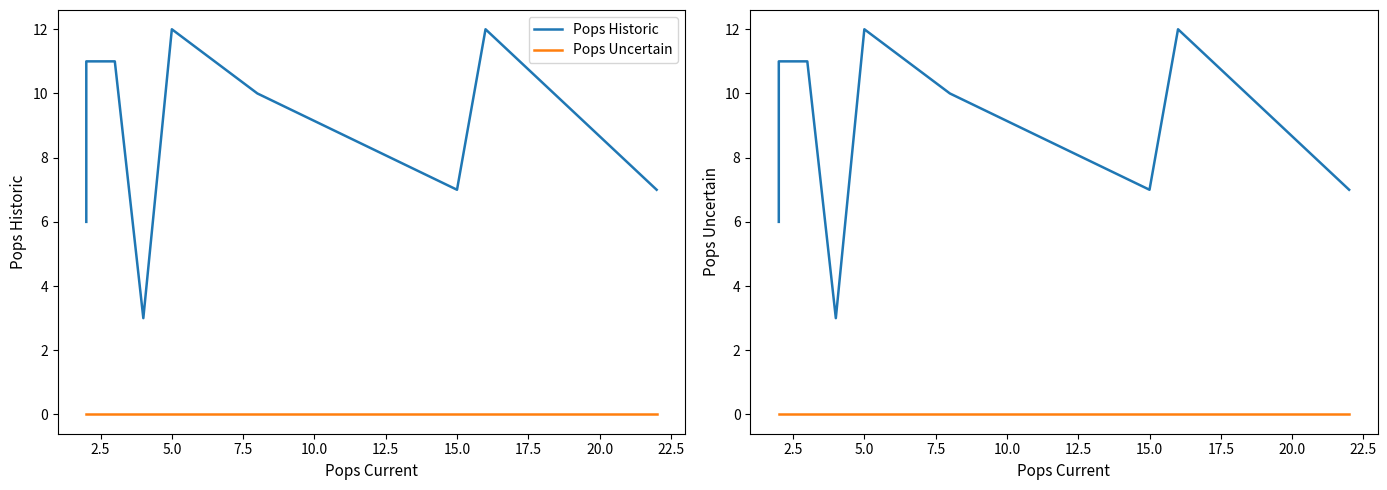

At 5.0, list the series in order from smallest to largest.

Pops Uncertain, Pops Historic